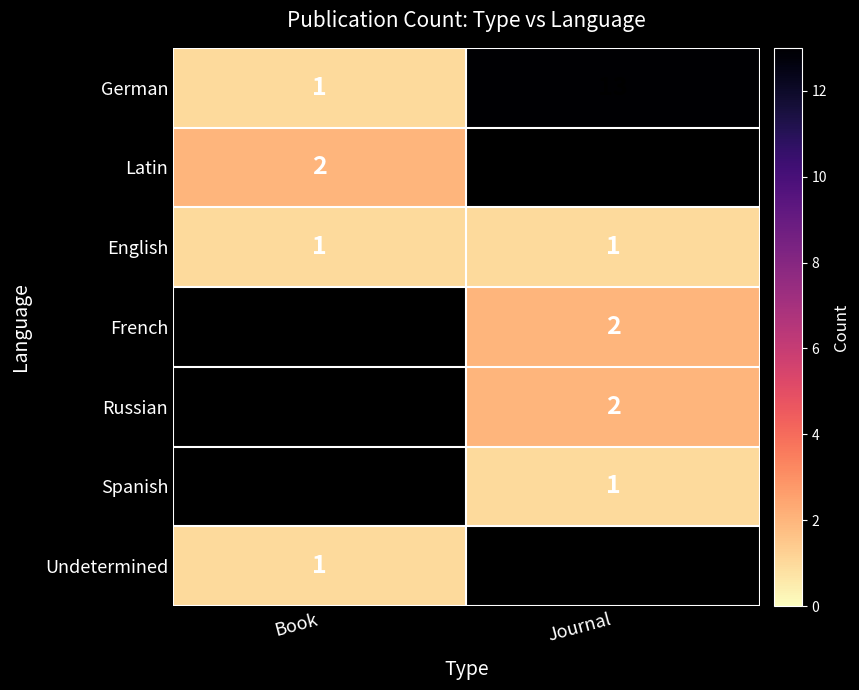

Where is German nearest to the value 7?

Book